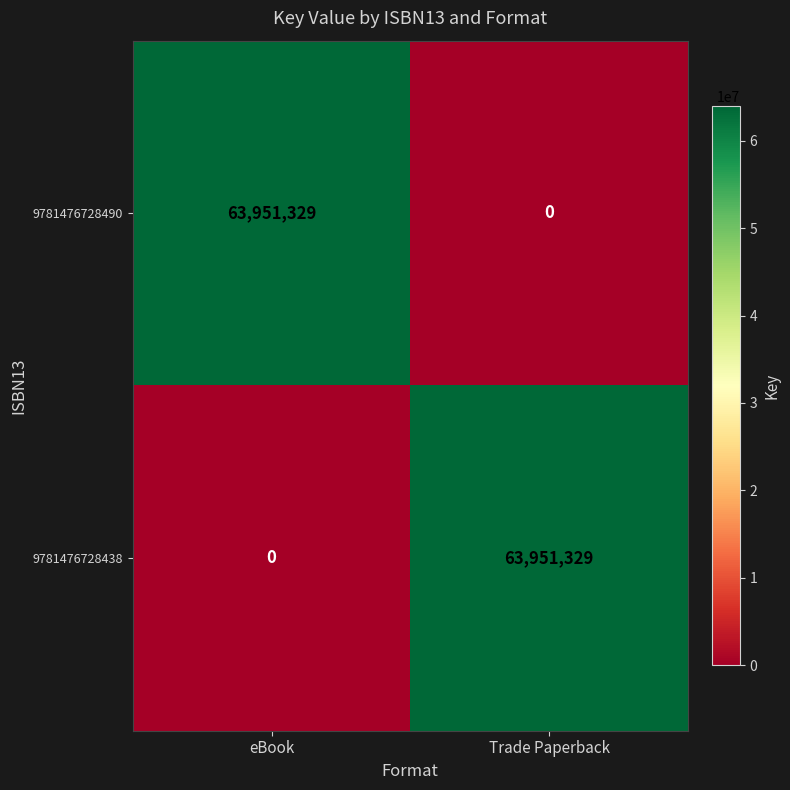

How many distinct data groups are displayed?

2